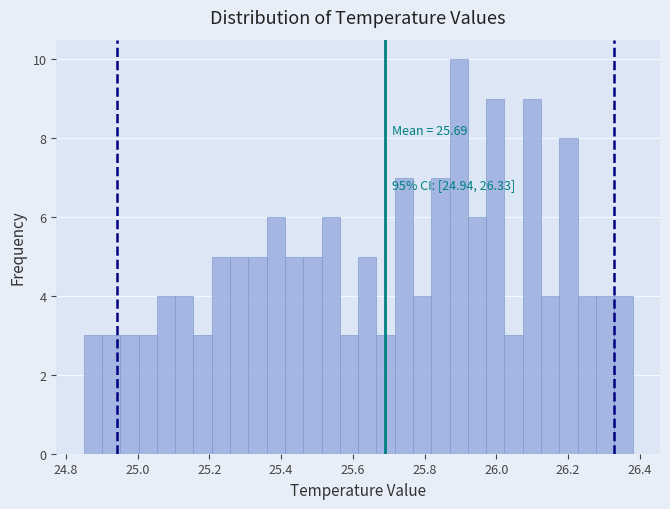

Around what value on the x-axis is the tallest bar? Give the approximate position of its centre, as read against the axis.

25.90